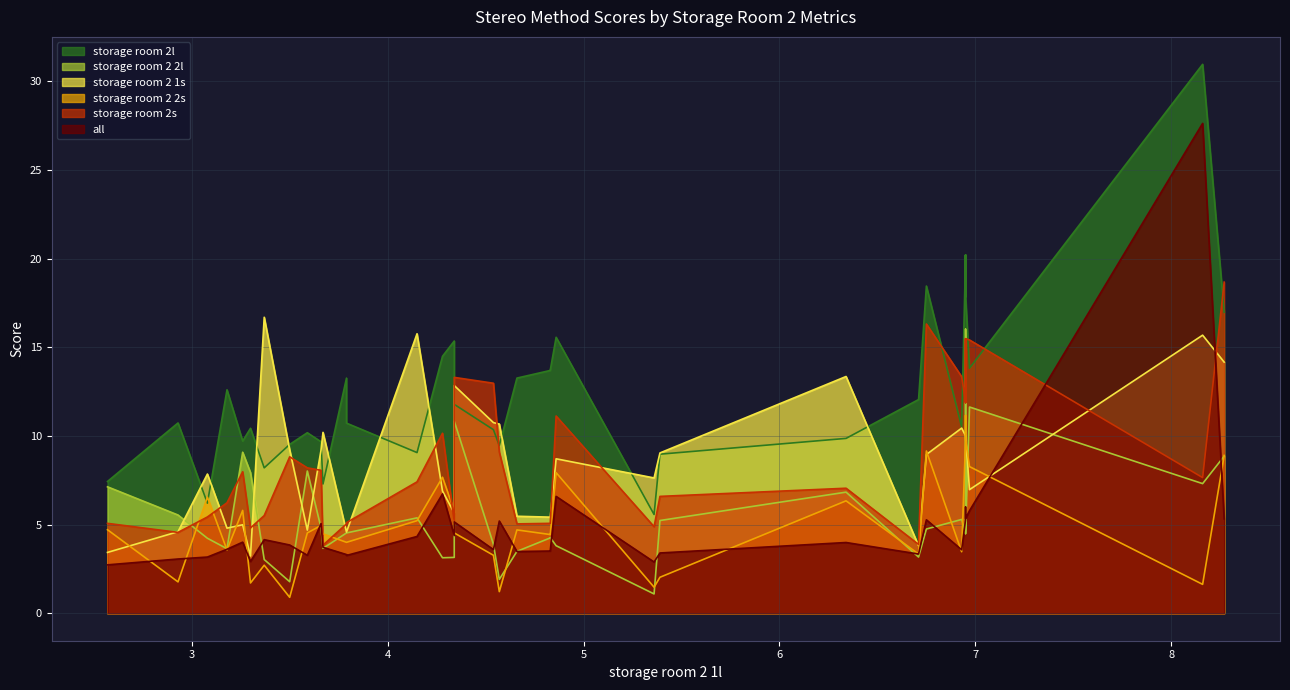

True or false: storage room 2 2l and all cross at least once.

True